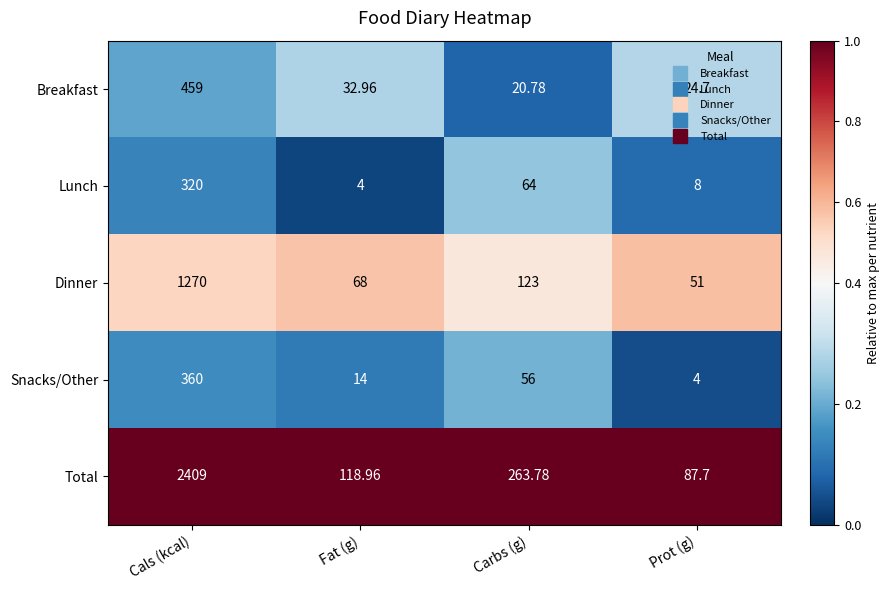

Which series has the widest spread of values?

Total